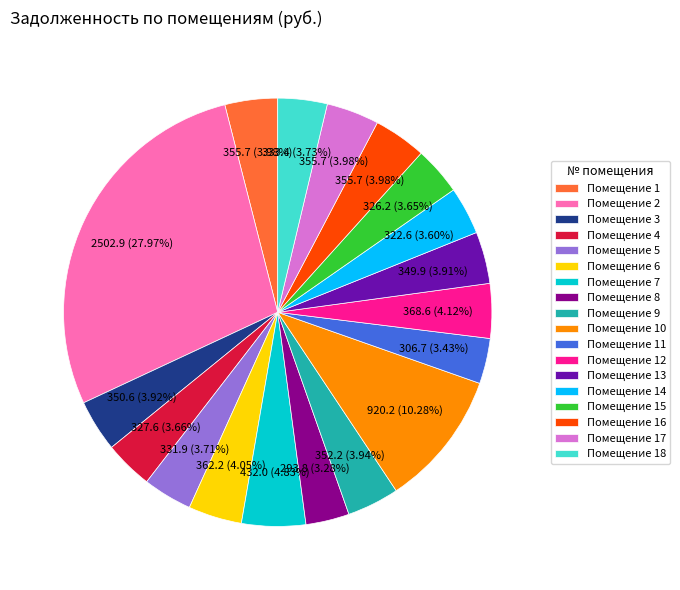

Count the number of slices in the pie.

18